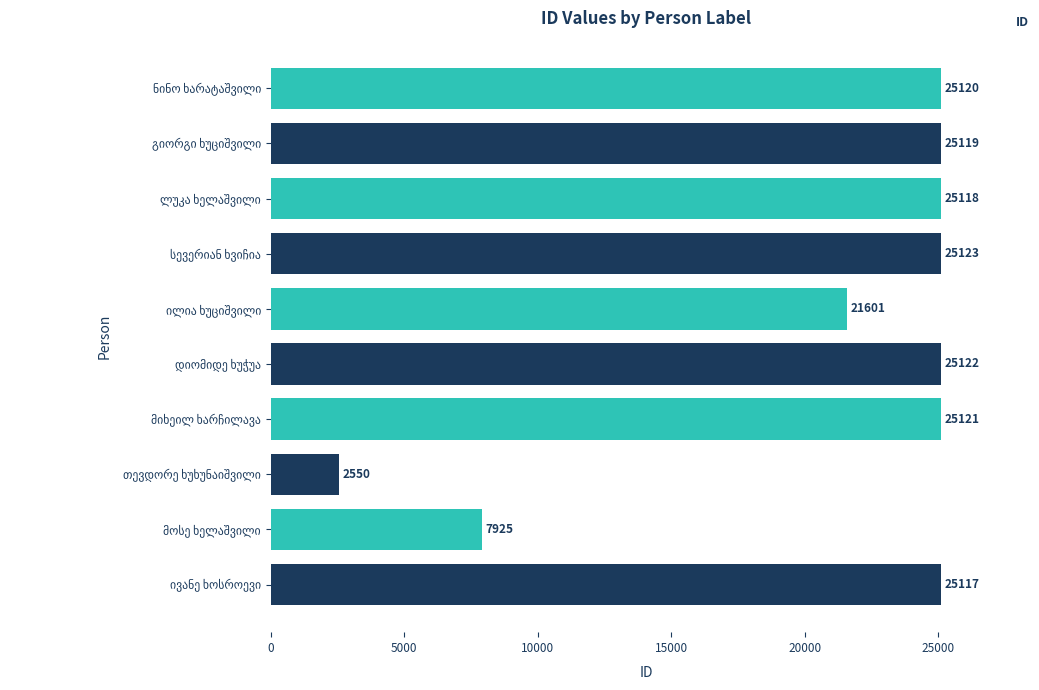

What is the smallest value displayed?

2550